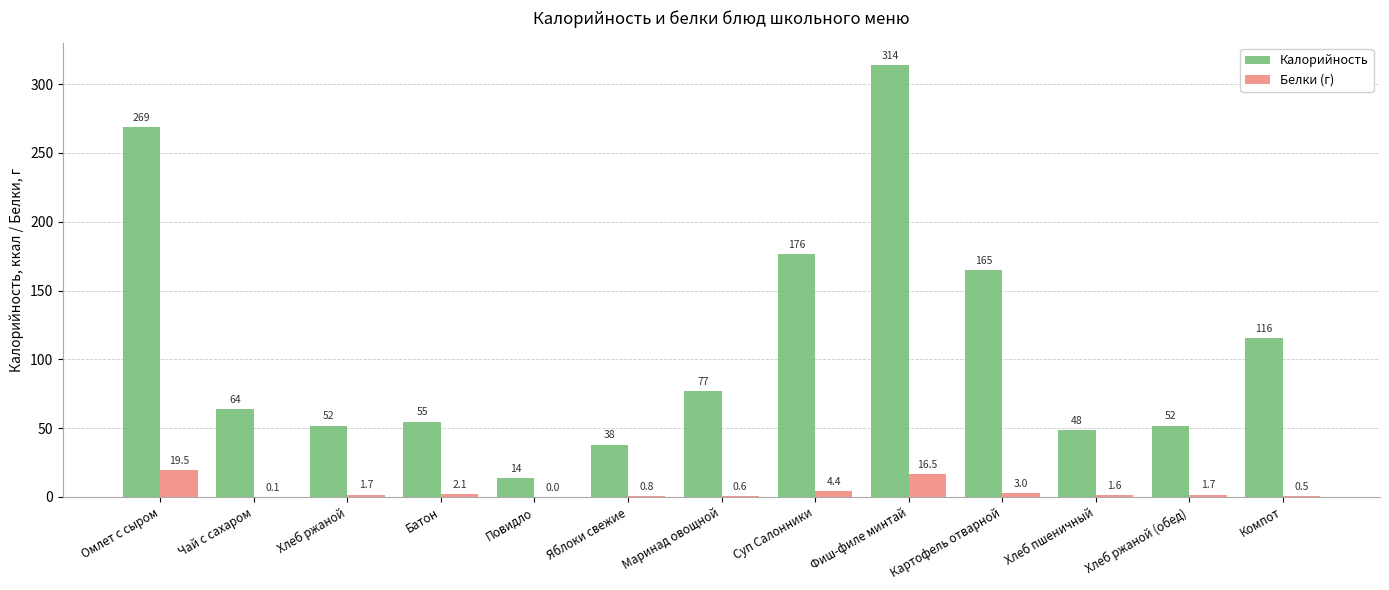

At which label does Калорийность reach its peak?

Фиш-филе минтай